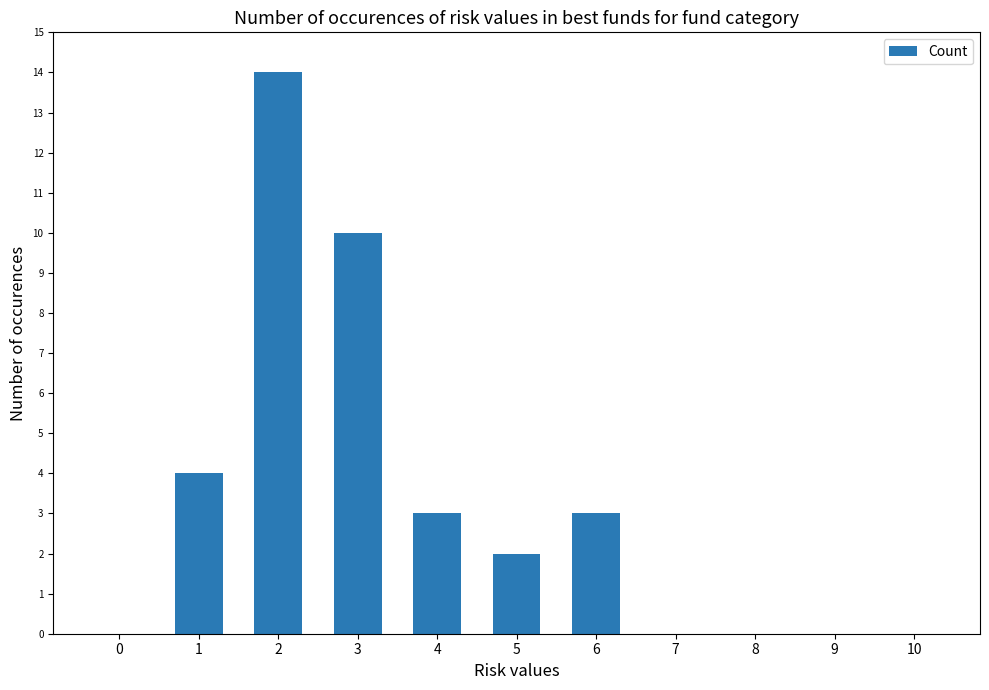

Reading left to right, what are all the values shown in this chart?

0=0	1=4	2=14	3=10	4=3	5=2	6=3	7=0	8=0	9=0	10=0